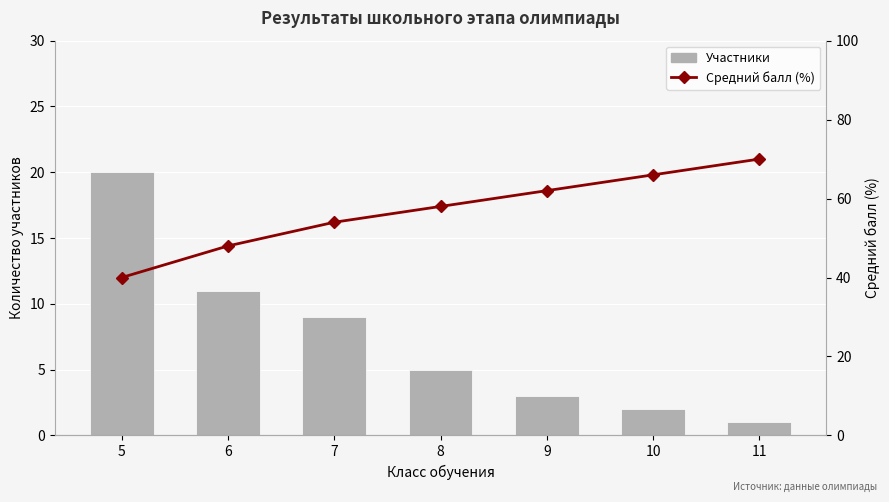

Which series changed the most between 5 and 11?

Средний балл (%)